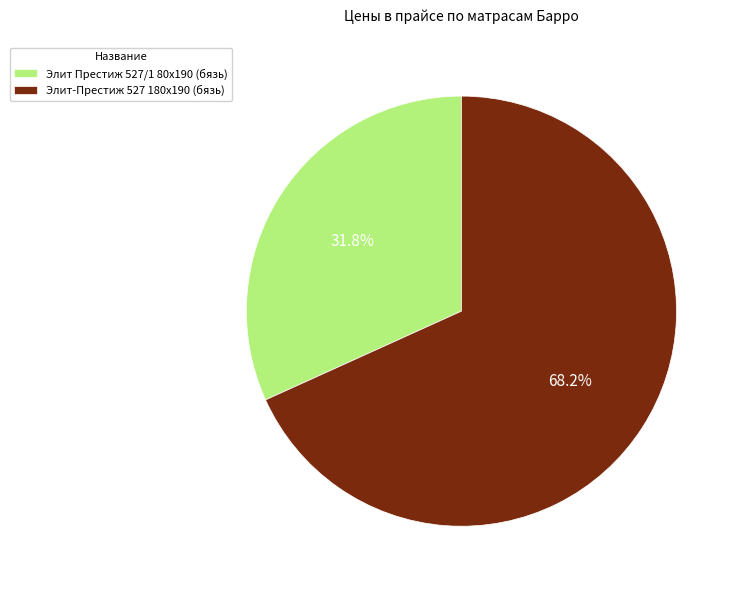

Which has a higher value, Элит-Престиж 527 180x190 (бязь) or Элит Престиж 527/1 80x190 (бязь)?

Элит-Престиж 527 180x190 (бязь)